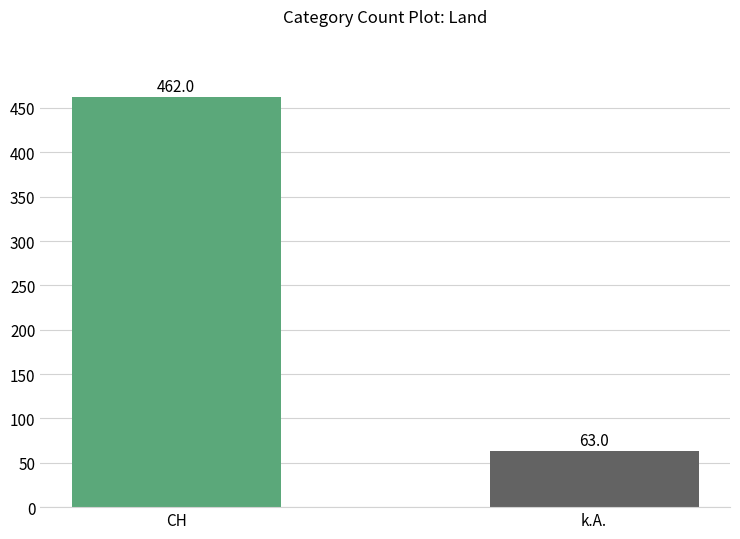

What is the sum of the values at CH and k.A.?

525